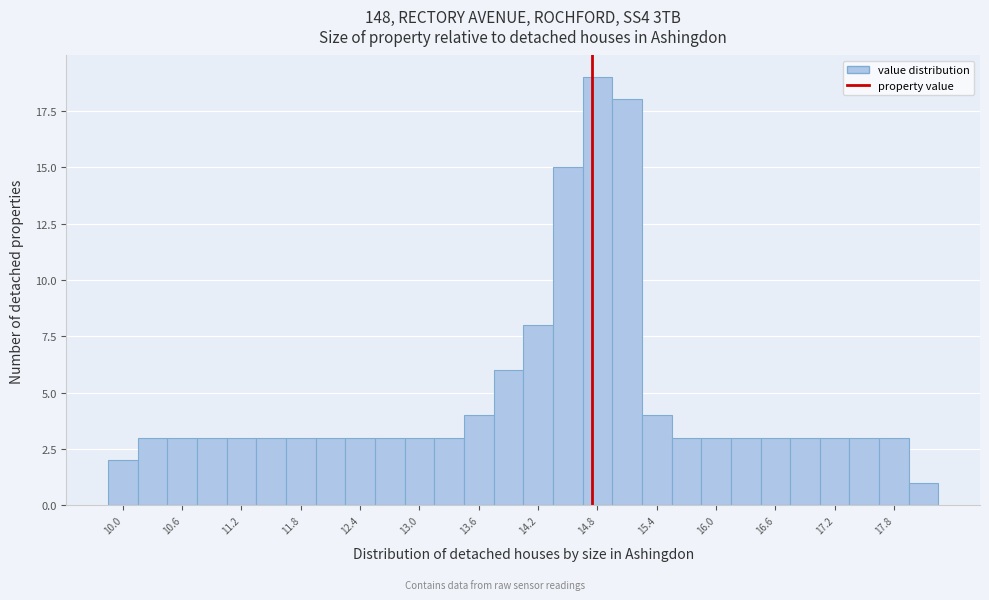

Read against the x-axis, roughly where is the centre of the tallest bar?

14.8